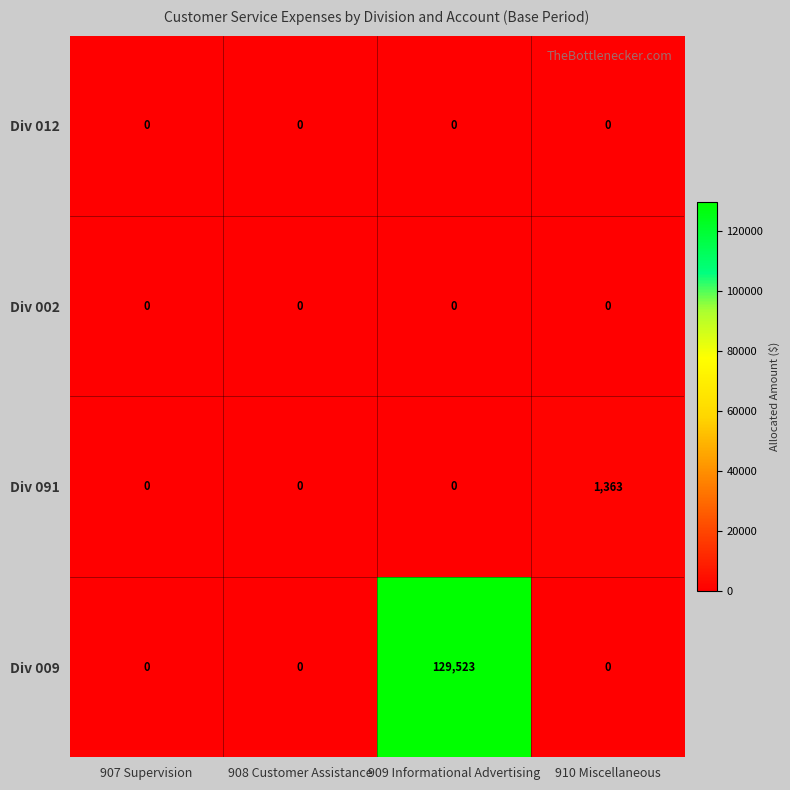

What is the maximum value shown in the chart?

129523